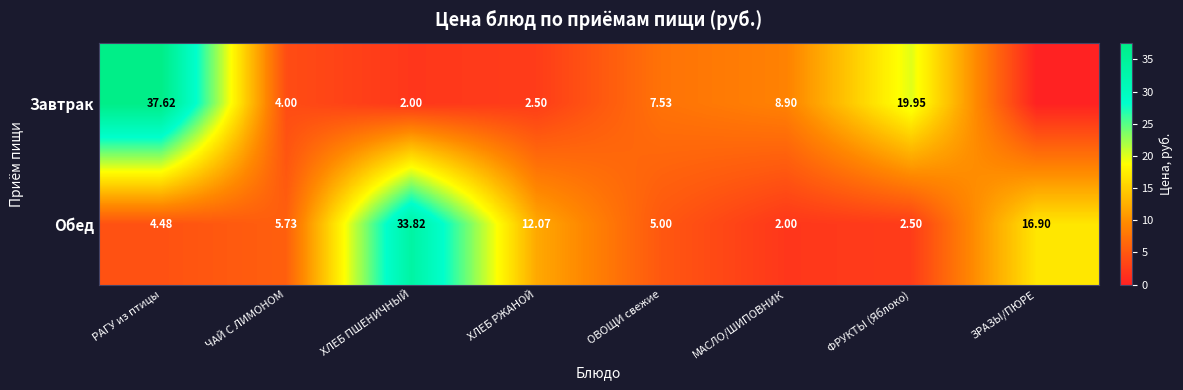

Between РАГУ из птицы and ОВОЩИ свежие, which series saw the biggest shift?

Завтрак